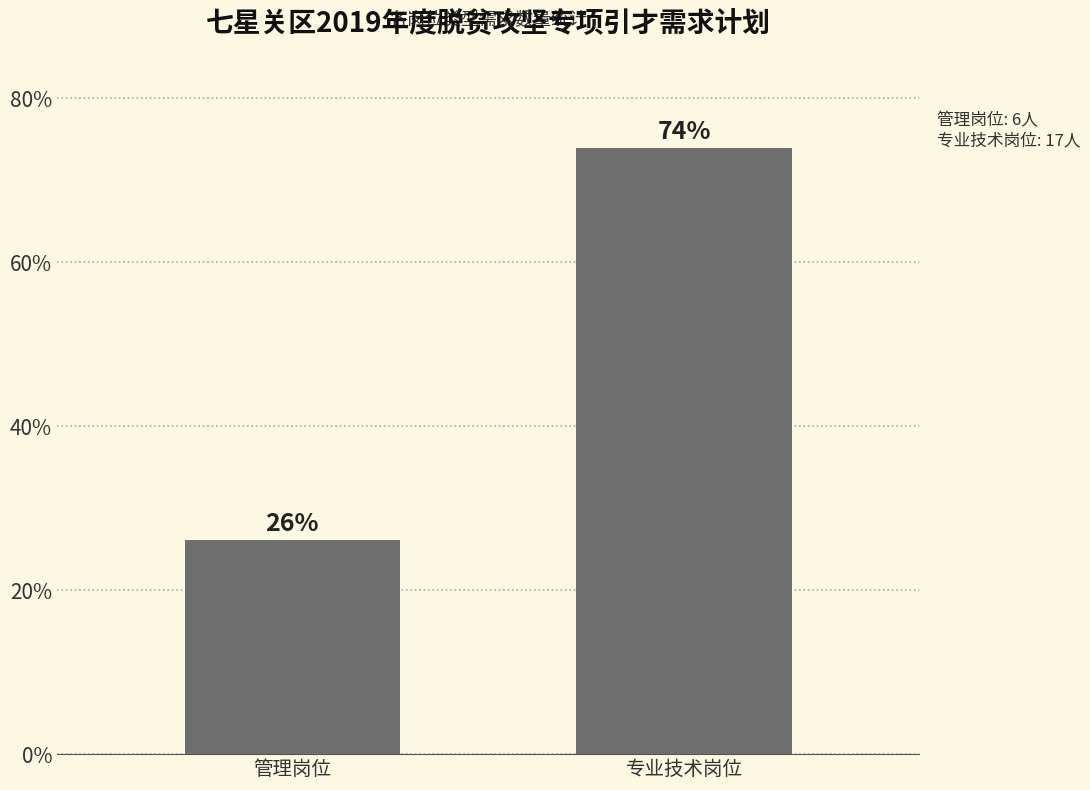

The chart shows a value of 0.3 at 管理岗位. True or false?

True